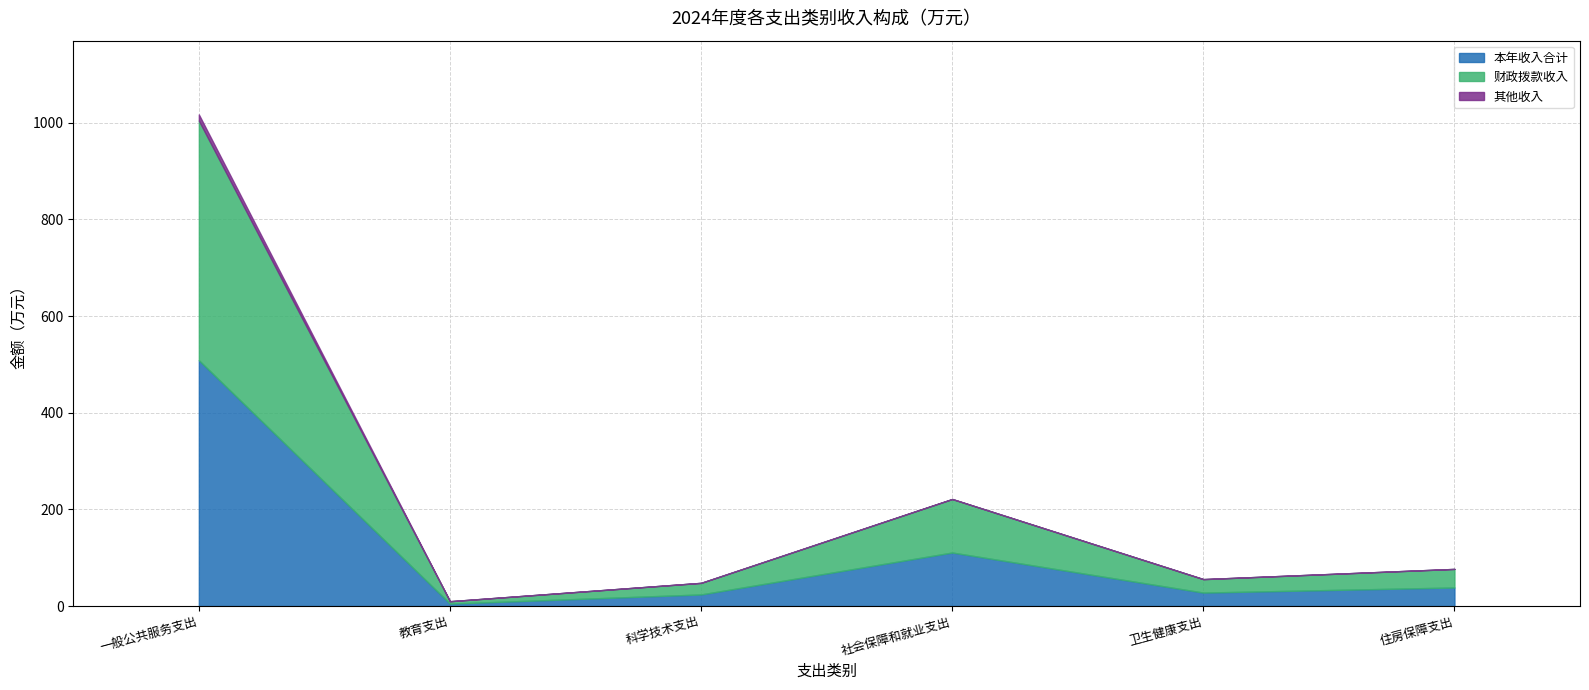

What is the difference between the maximum and minimum values in the 财政拨款收入 series?

491.0